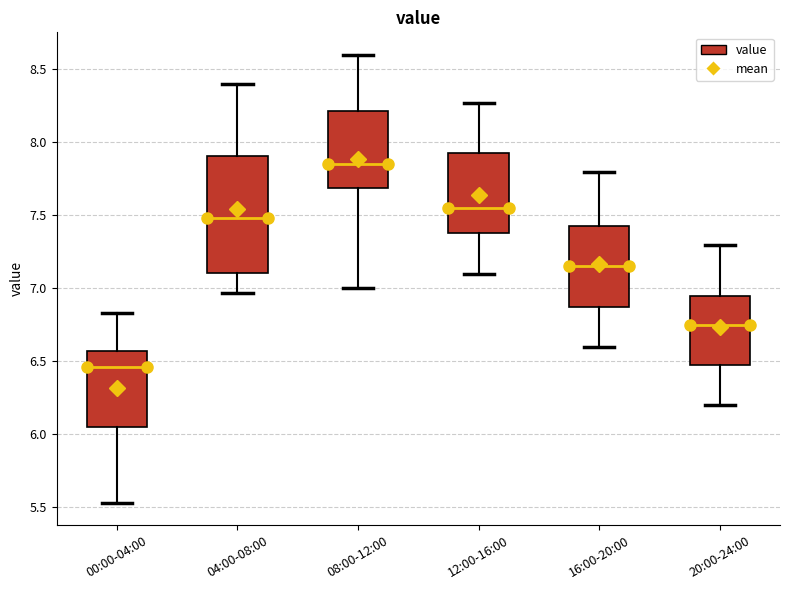

Where does the median line of the box for 04:00-08:00 sit on the y-axis? The values are not printed on the chart, so give them approximately, as read against the axis.

7.50